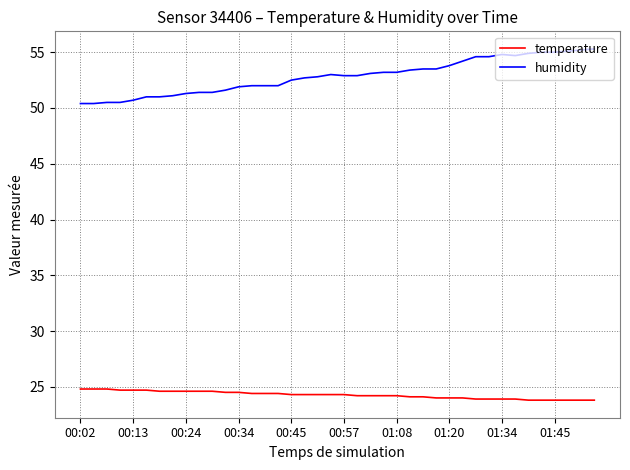

Rank the series by their average value, from lowest to highest.

temperature, humidity